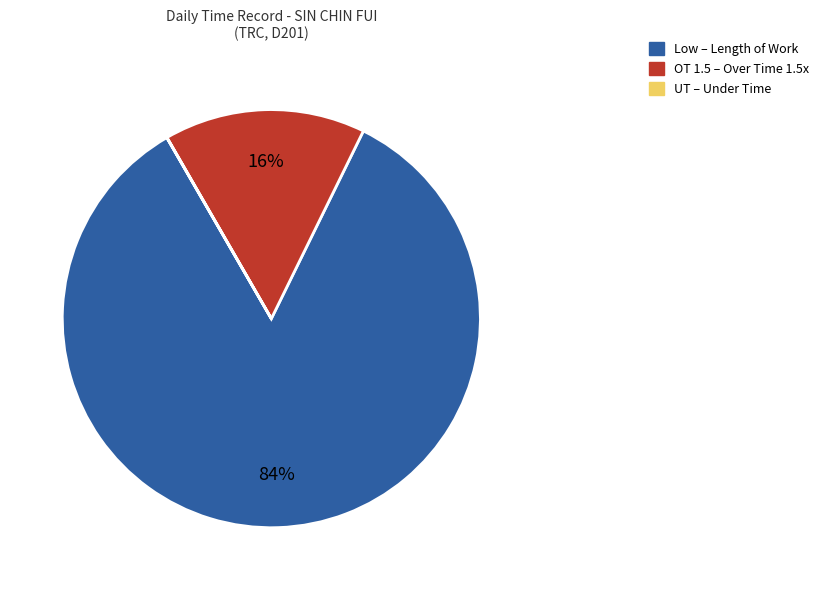

Which category has the biggest portion of the pie?

Low